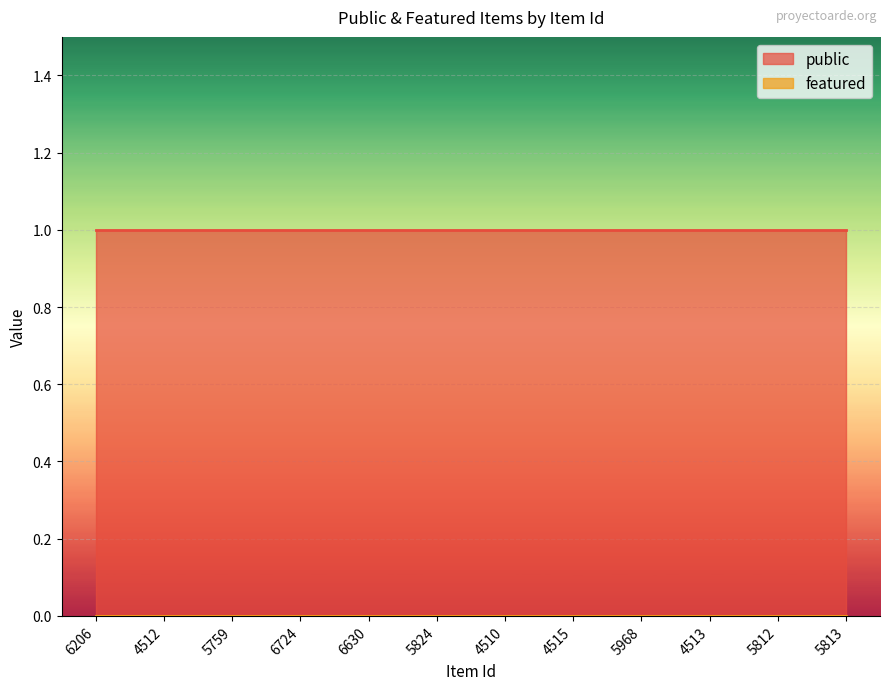

What is the label of the 12th point from the right?

6206